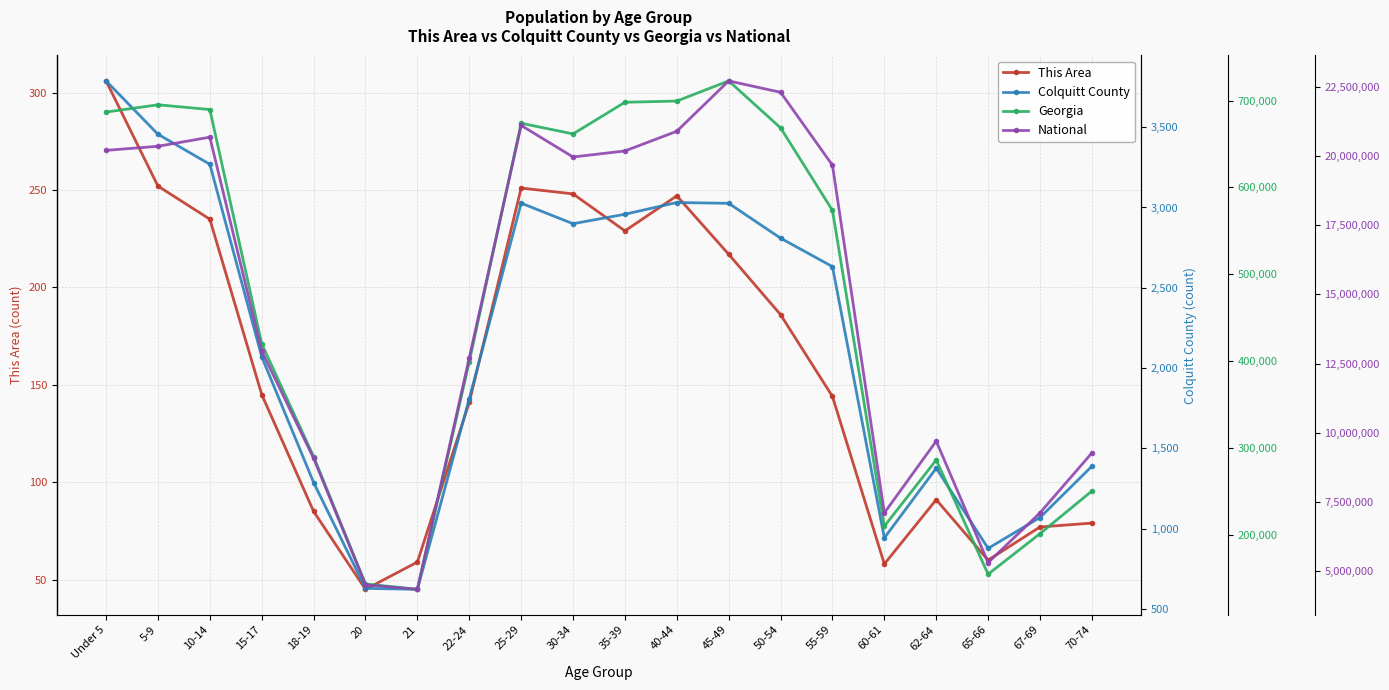

The value of Georgia at 60-61 is 67913. True or false?

False